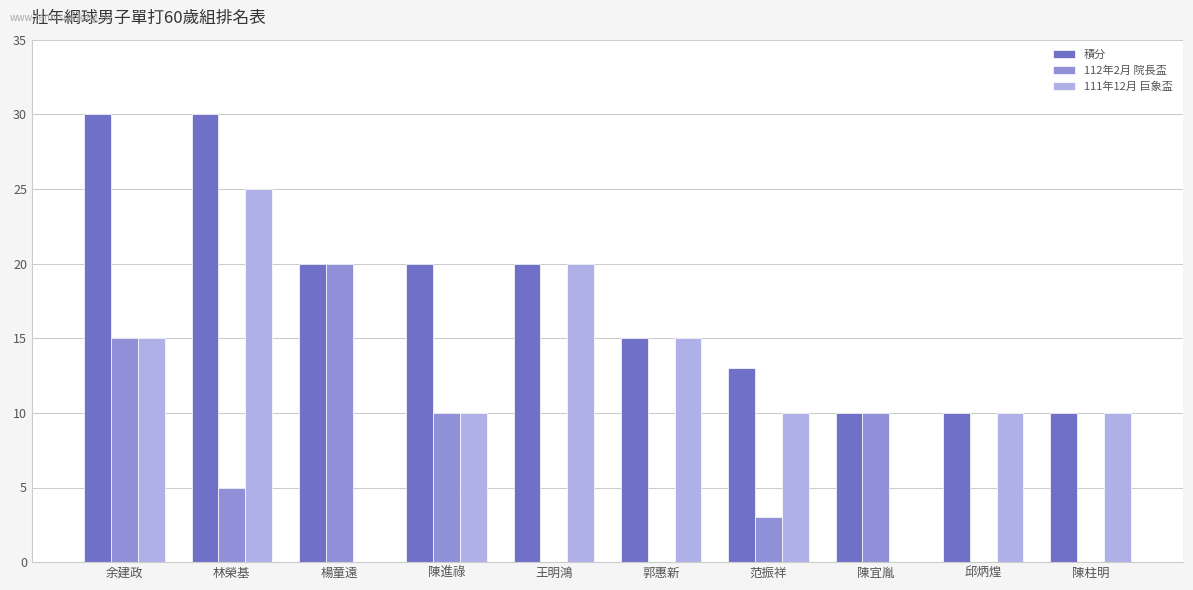

How many series are shown in this chart?

3